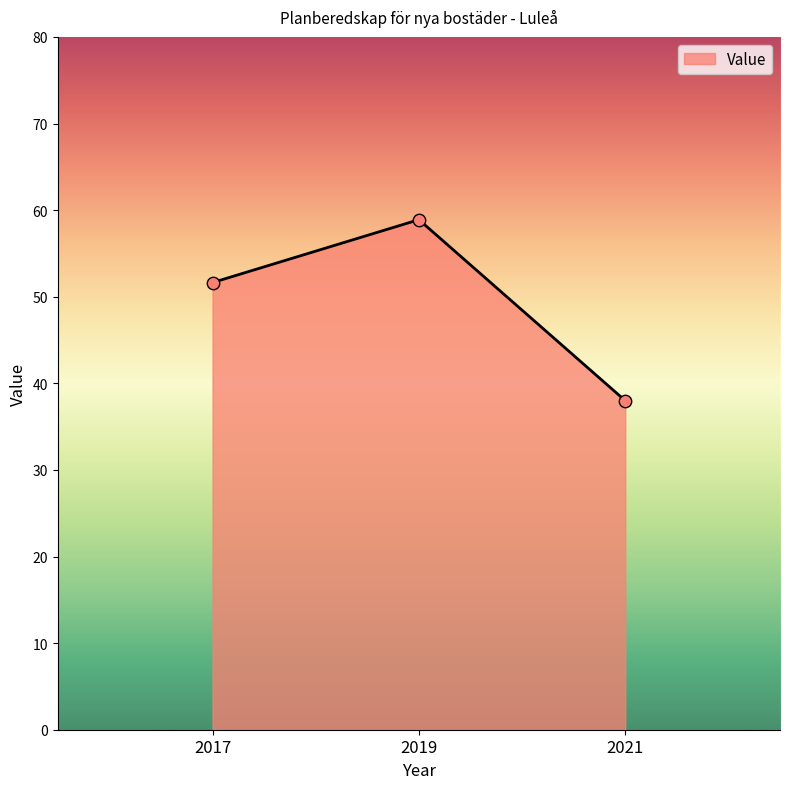

Which has a higher value, 2021 or 2017?

2017